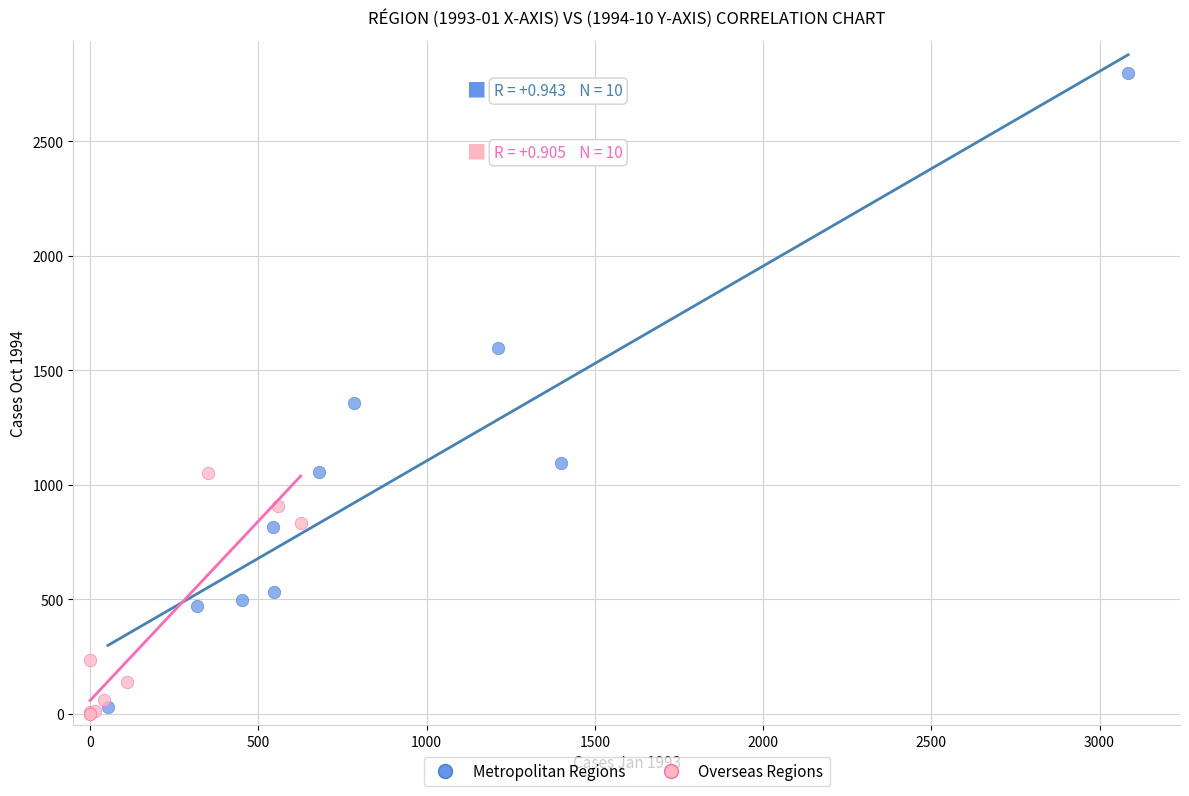

What are all the series names shown in the legend?

Metropolitan Regions, Overseas Regions